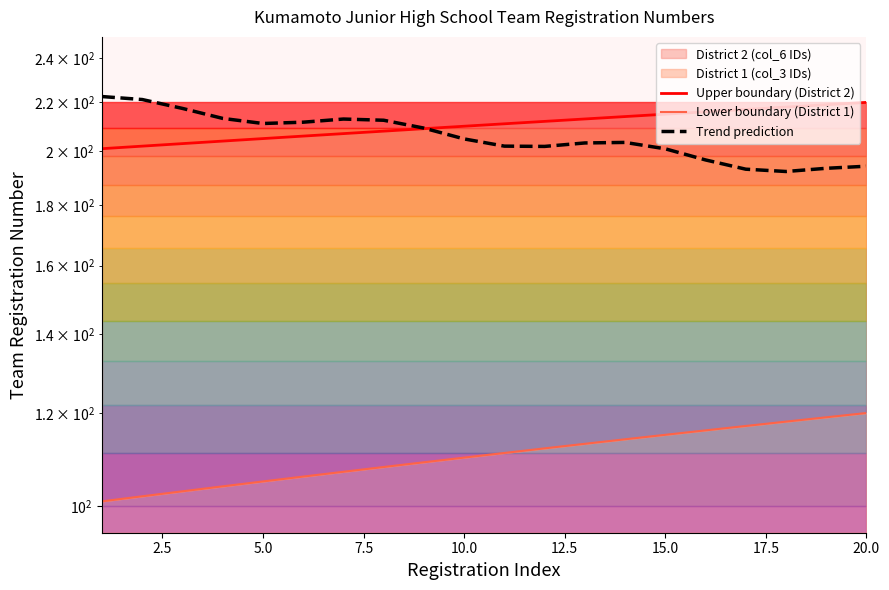

True or false: Upper boundary (District 2) and Lower boundary (District 1) intersect in this chart.

False